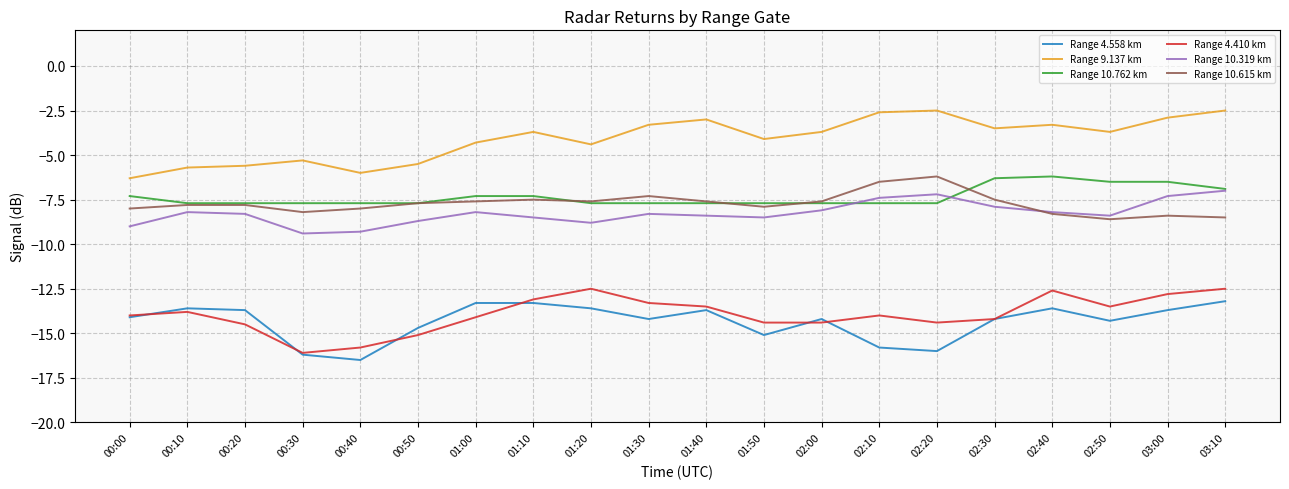

True or false: Range 4.410 km and Range 10.762 km intersect in this chart.

False